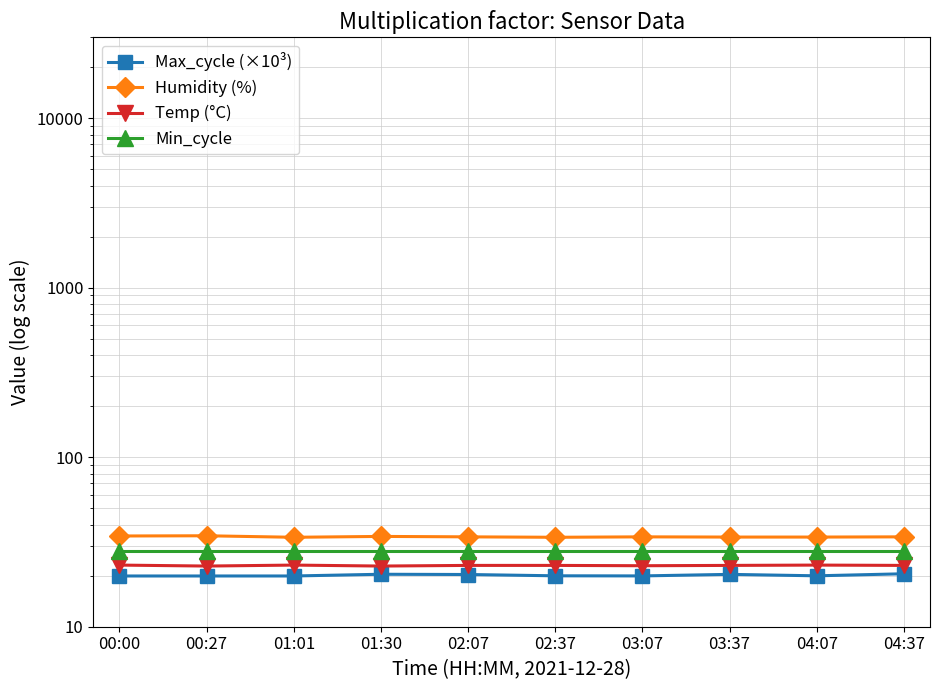

True or false: Min_cycle and Humidity (%) intersect in this chart.

False